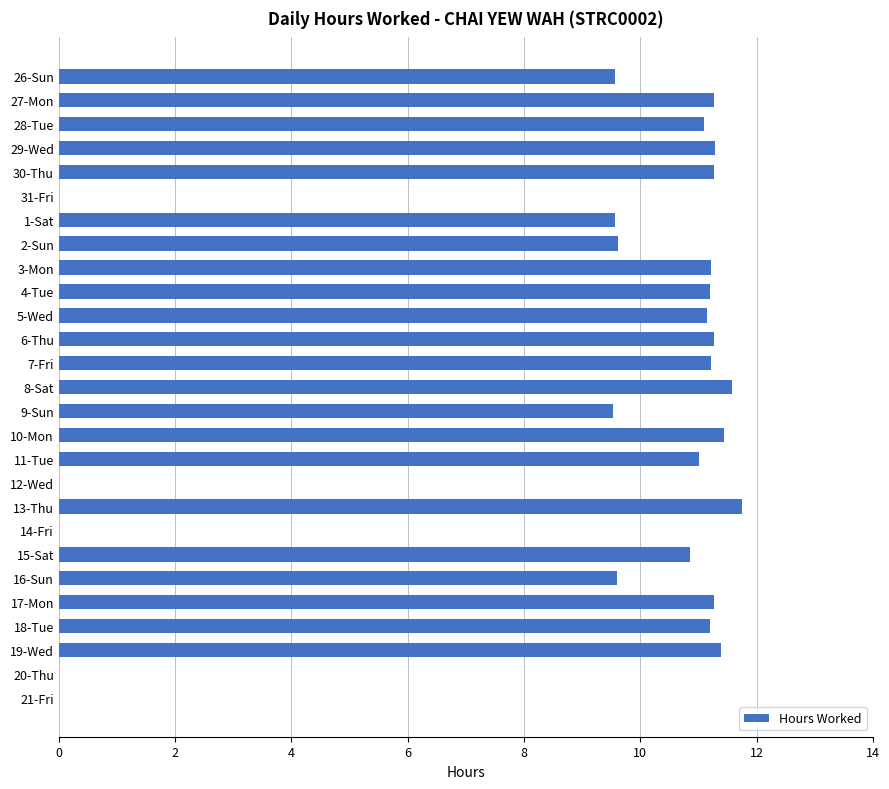

What is the approximate value at 28-Tue?

11.1